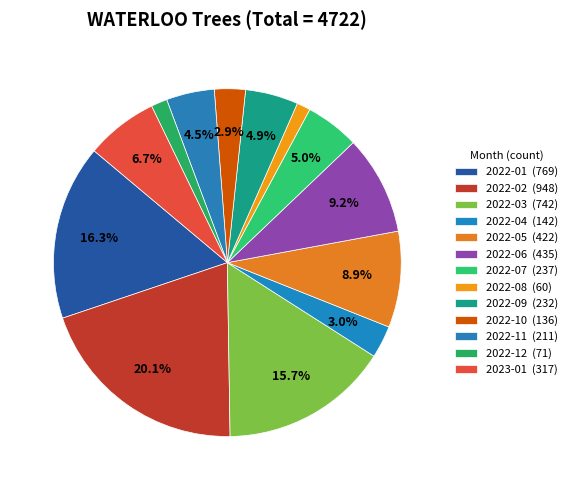

How many slices are in this pie chart?

13